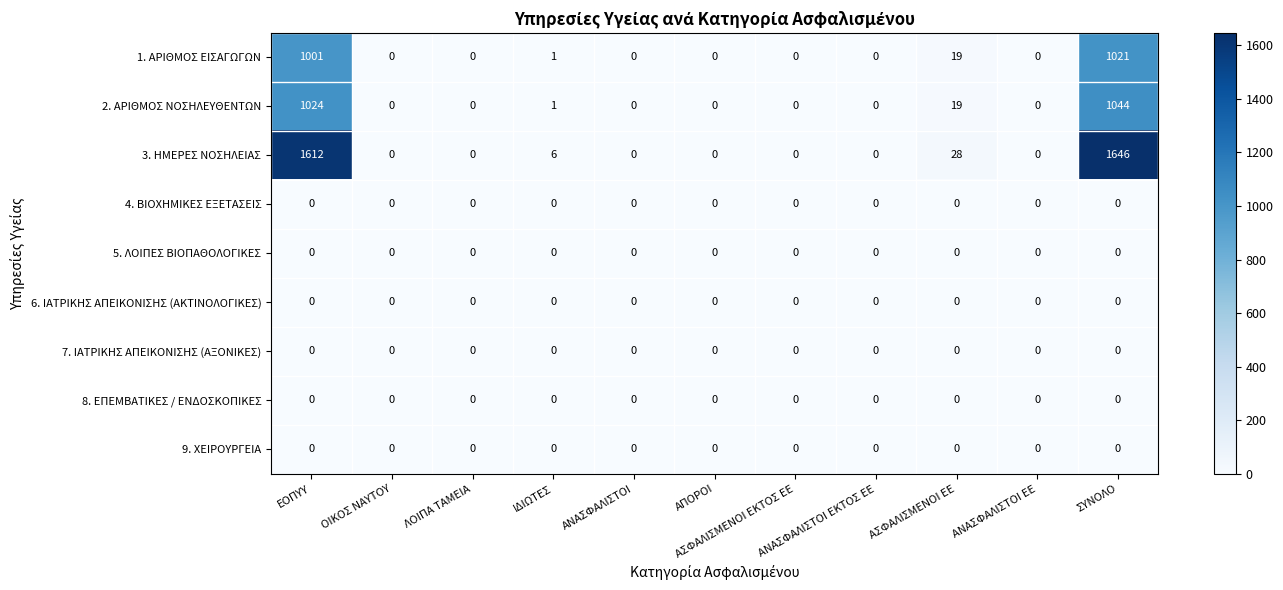

What is the sum of all 3. ΗΜΕΡΕΣ ΝΟΣΗΛΕΙΑΣ values?

3292